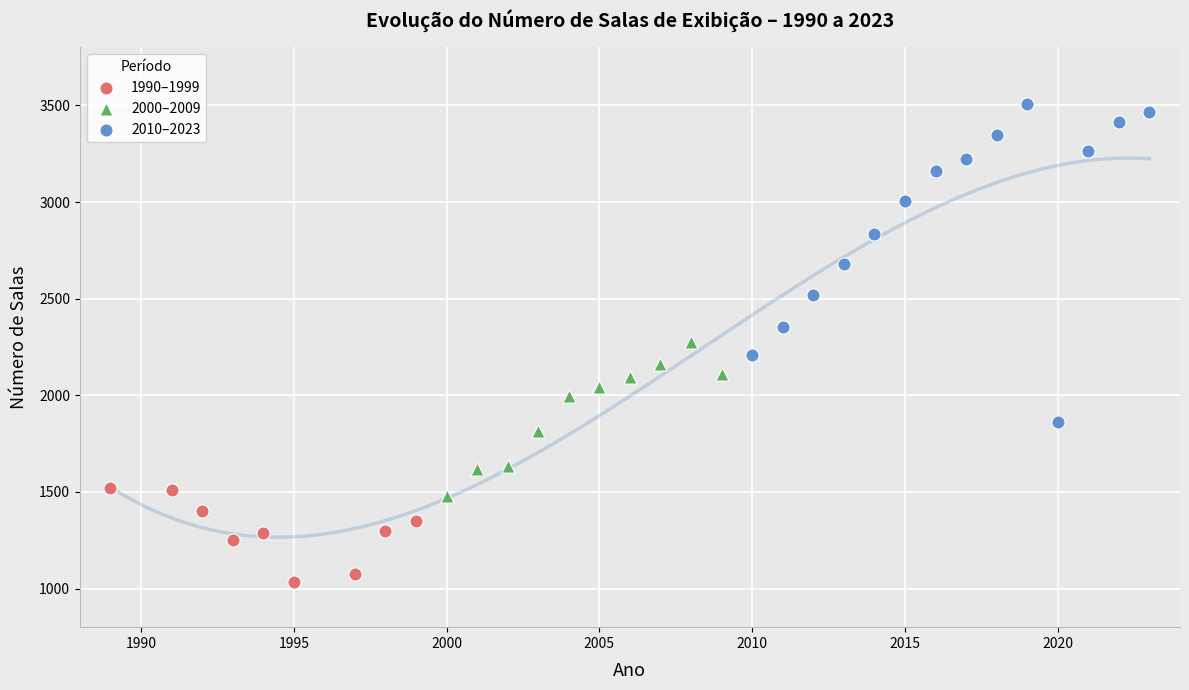

Which series reaches the minimum Y coordinate?

1990–1999